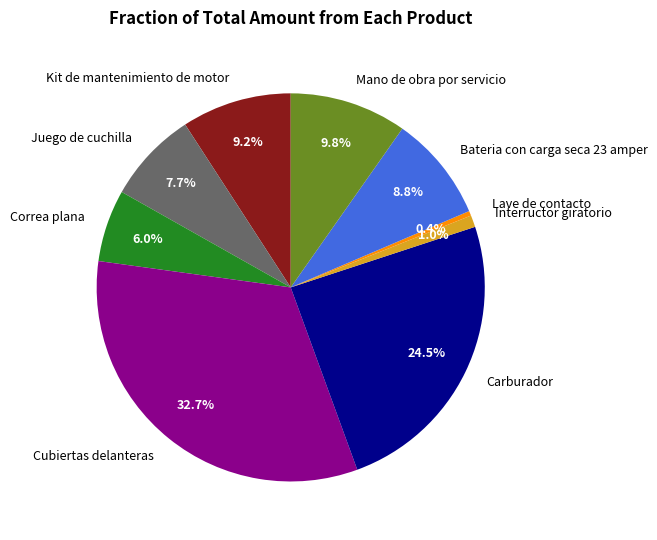

What portion of the pie excludes Mano de obra por servicio?

90.2%